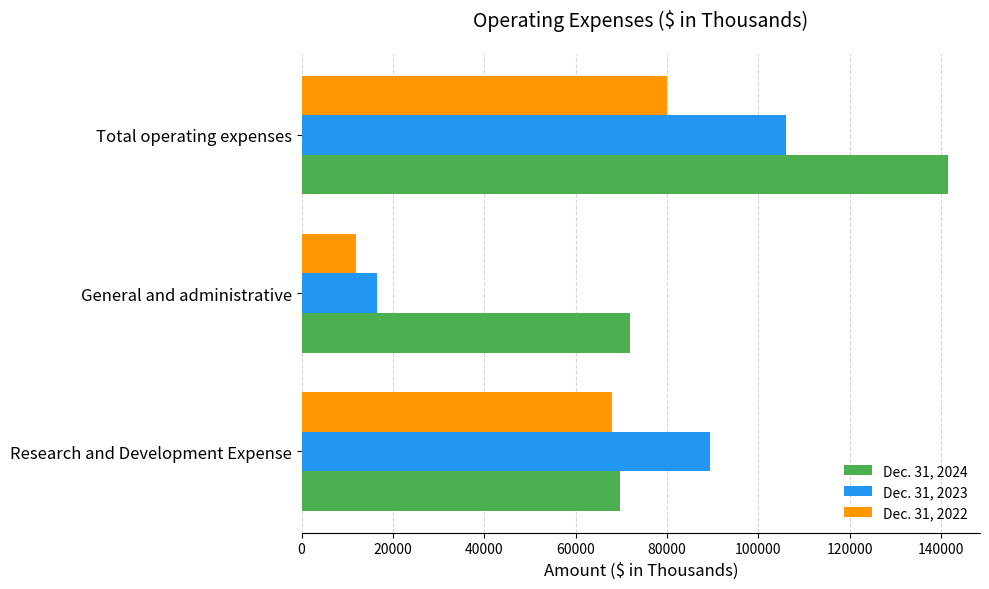

Which series changed the most between Research and Development Expense and Total operating expenses?

Dec. 31, 2024